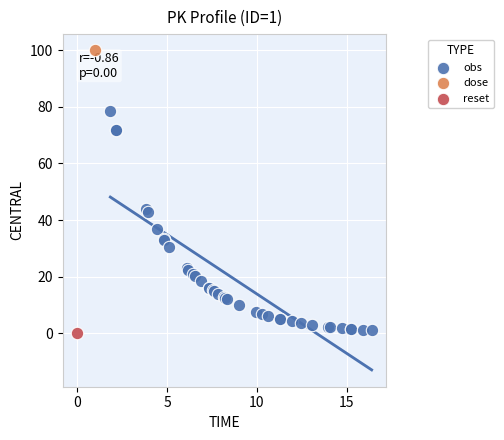

What are all the series names shown in the legend?

obs, dose, reset